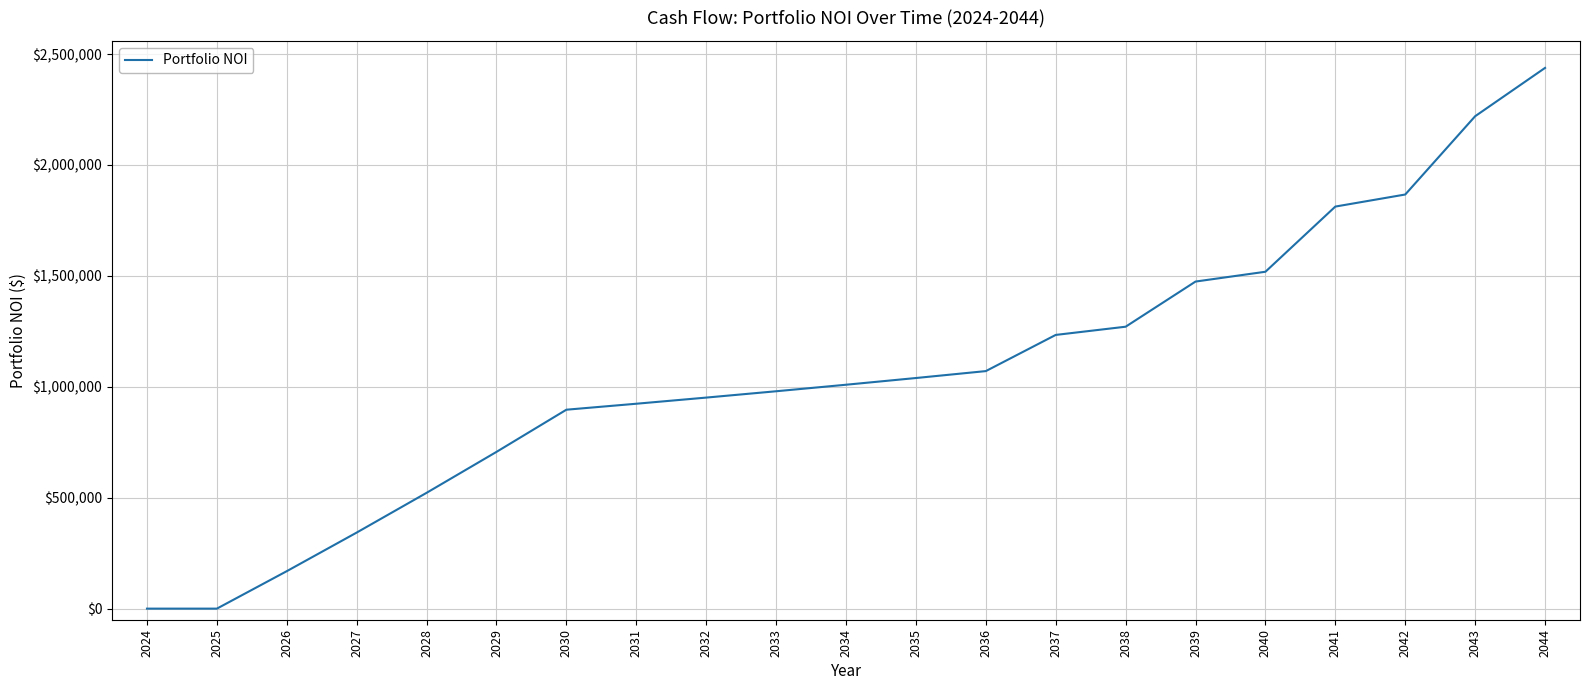

The value at 2041 is 2974982.5. True or false?

False